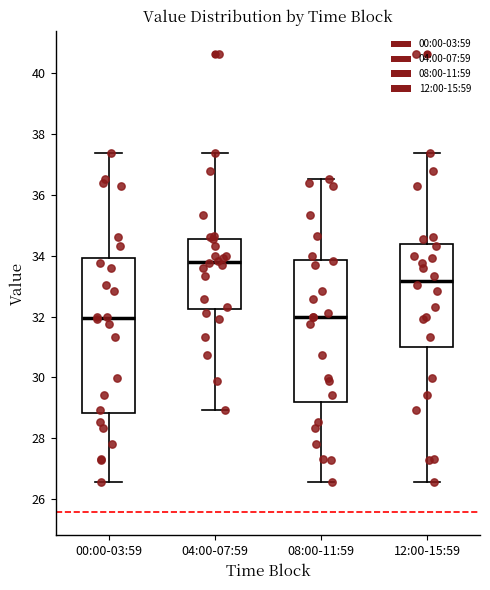

Where does the median line of the box for 00:00-03:59 sit on the y-axis? The values are not printed on the chart, so give them approximately, as read against the axis.

32.0